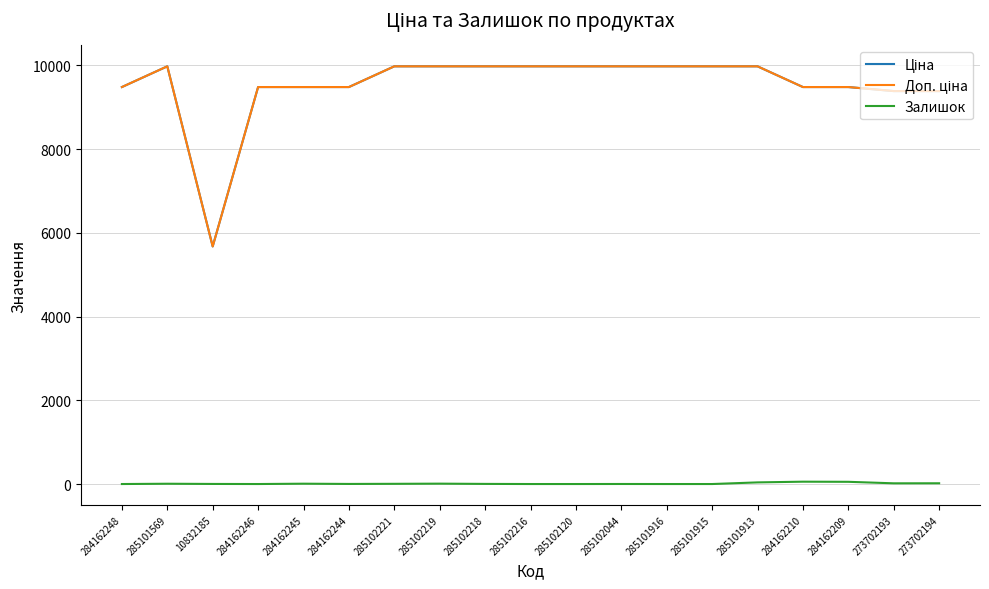

Does the chart display data point markers on the line(s)?

No